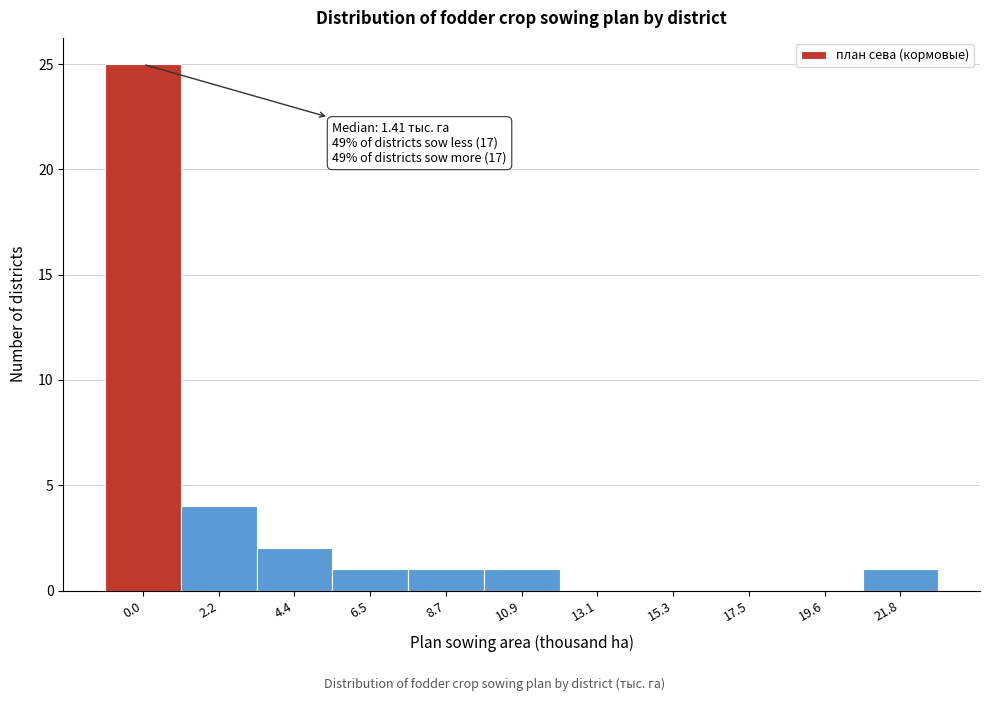

Reading left to right, transcribe all the data shown in this chart.

0.0=25	2.2=4	4.4=2	6.5=1	8.7=1	10.9=1	13.1=0	15.3=0	17.5=0	19.6=0	21.8=1